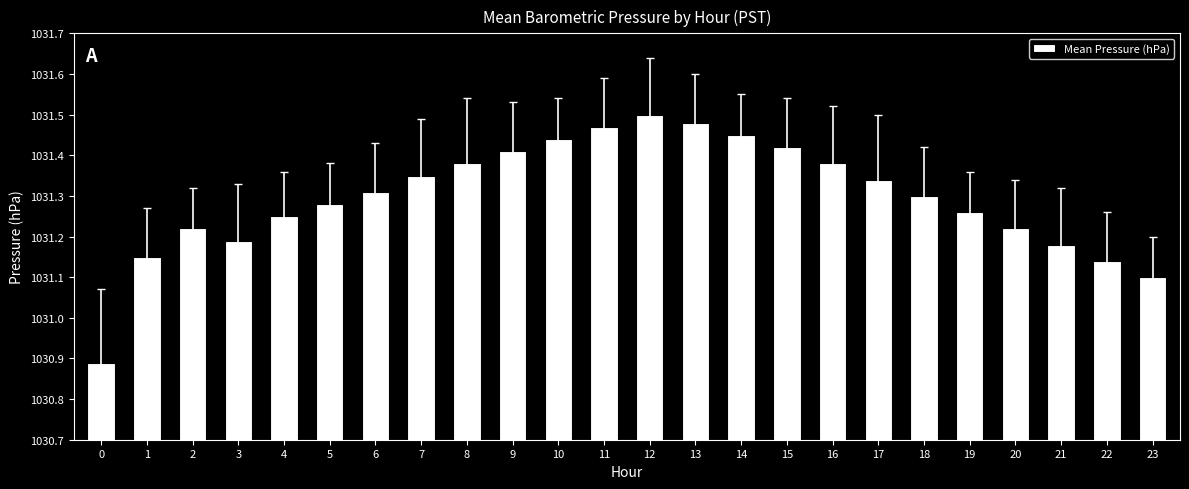

What is the sum of the values at 22 and 5?

2062.4